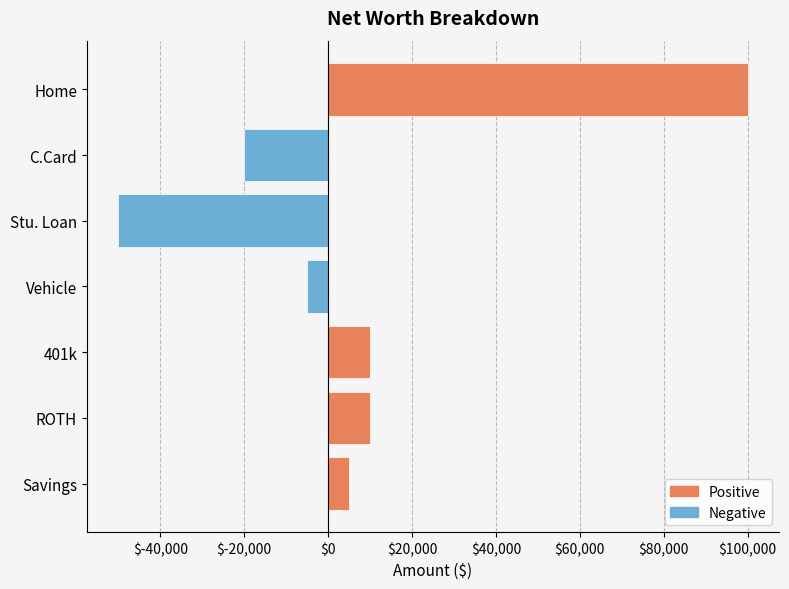

How many categories are shown in the chart?

7